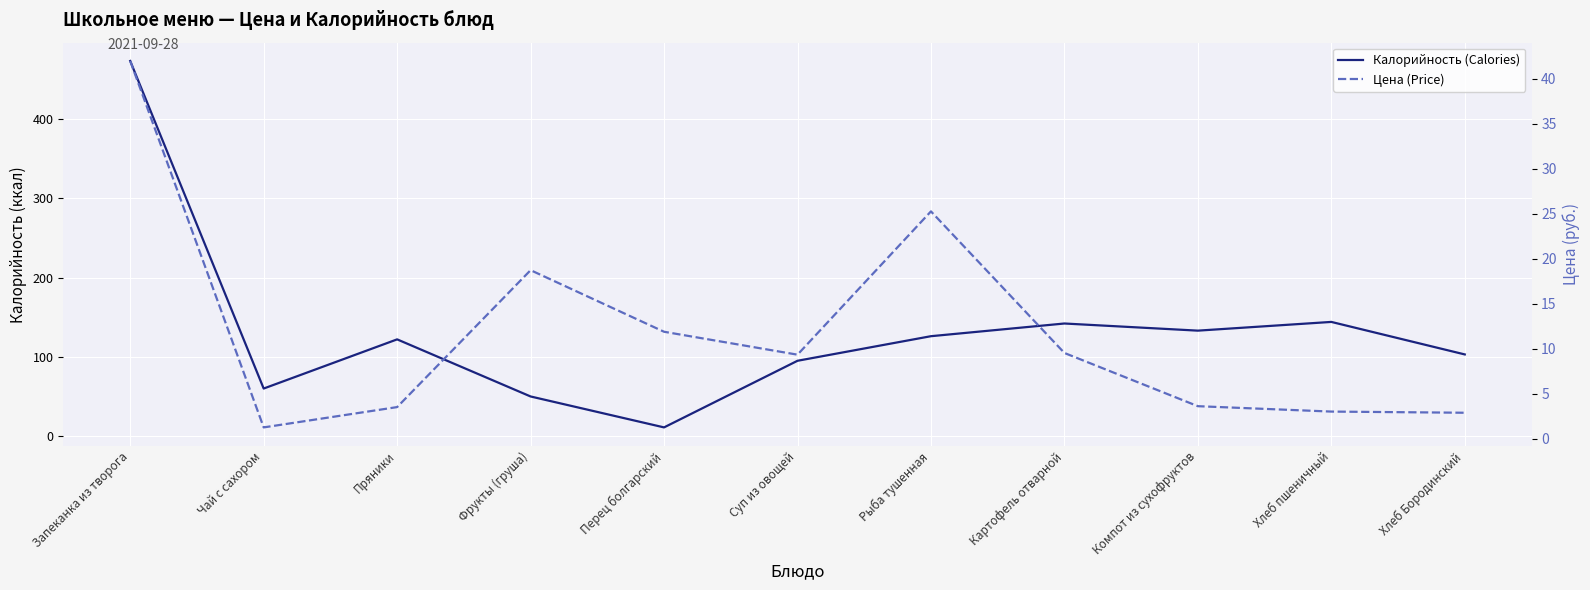

At how many categories does at least one series exceed 253?

1